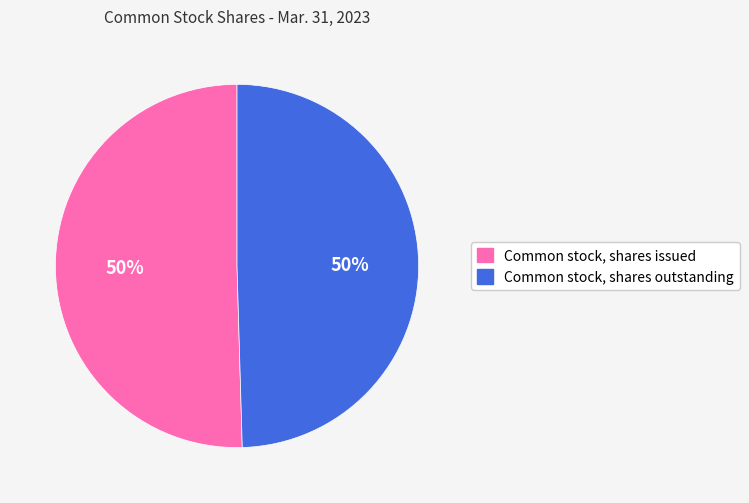

Is it true that Common stock, shares outstanding is 63% of the pie?

False